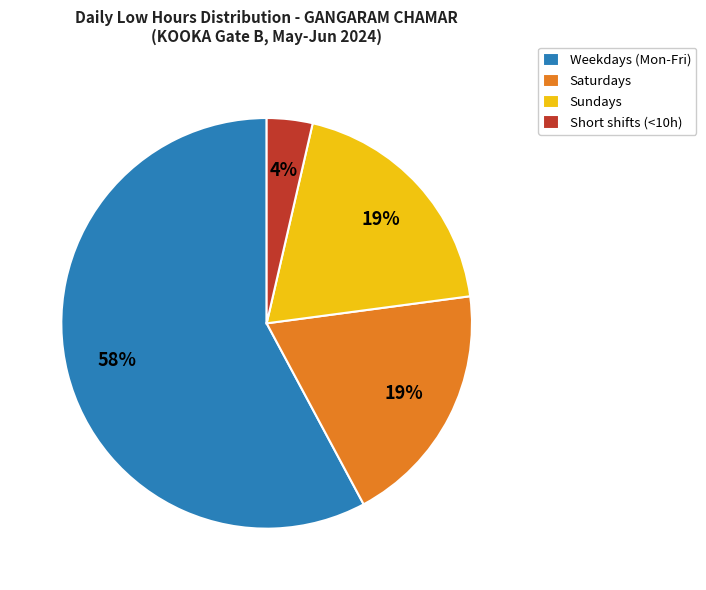

Do Short shifts (<10h) and Weekdays (Mon-Fri) together represent more than half of the pie?

Yes